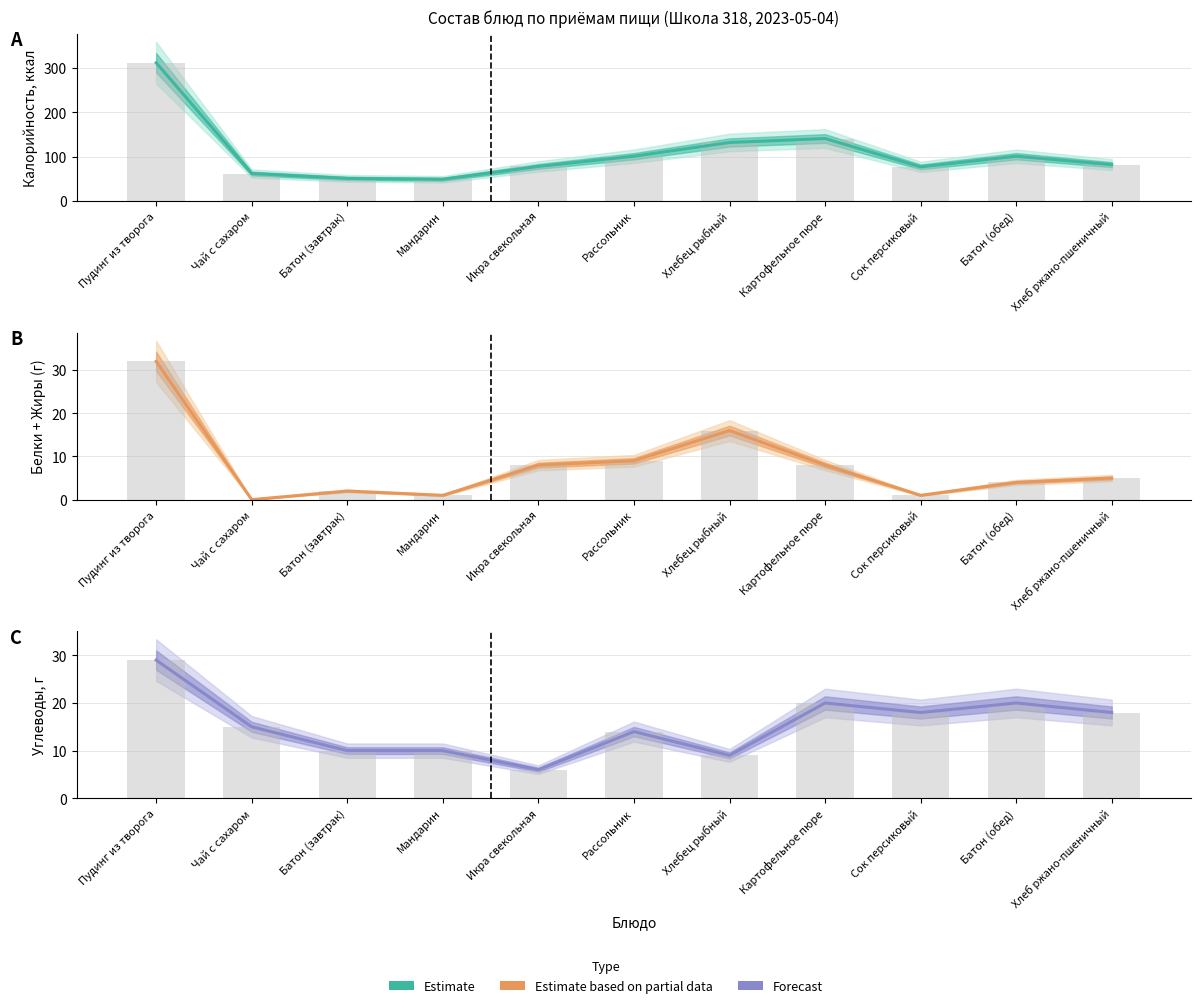

Which series changed the most between Пудинг из творога and Чай с сахаром?

Estimate (centre)